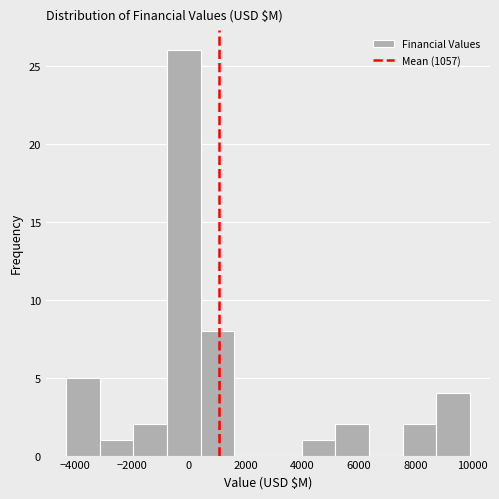

Reading left to right, list every bar in this chart as the range it spans on the x-axis followed by its height. Neither the bar edges nor the heights are printed on the chart, so give them approximately, as read against the axes.

-4400 to -3200: 5
-3200 to -2000: 1
-2000 to -800: 2
-800 to 400: 26
400 to 1600: 8
1600 to 2800: 0
2800 to 4000: 0
4000 to 5200: 1
5200 to 6400: 2
6400 to 7600: 0
7600 to 8800: 2
8800 to 10000: 4